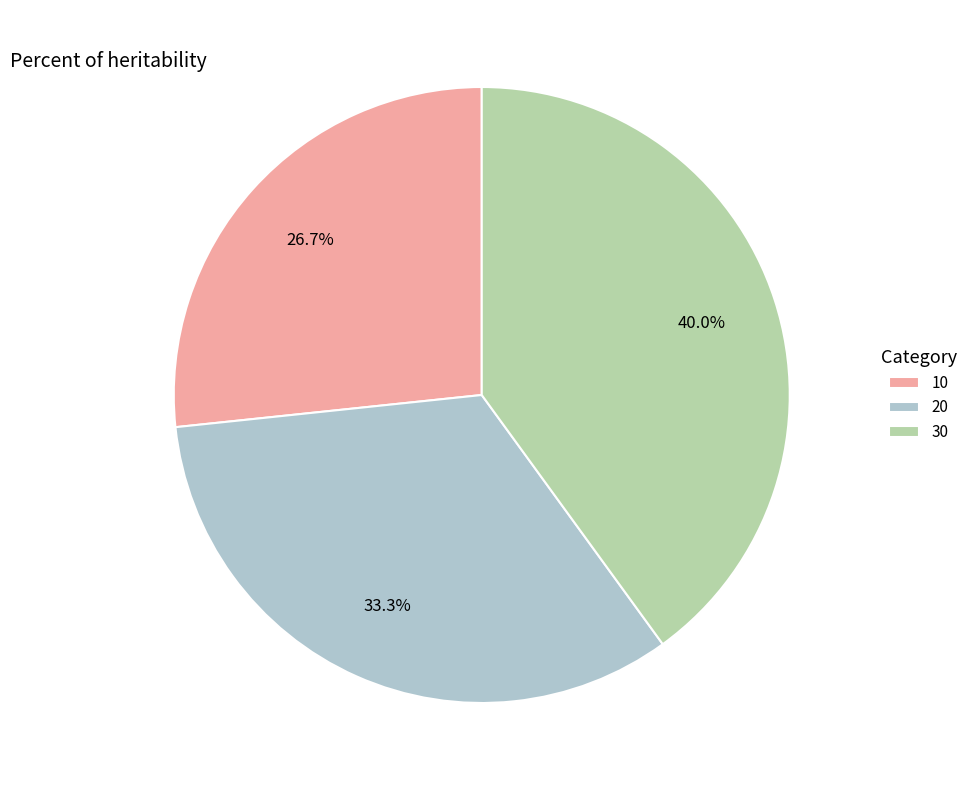

To the nearest percent, what portion does 10 represent?

27%